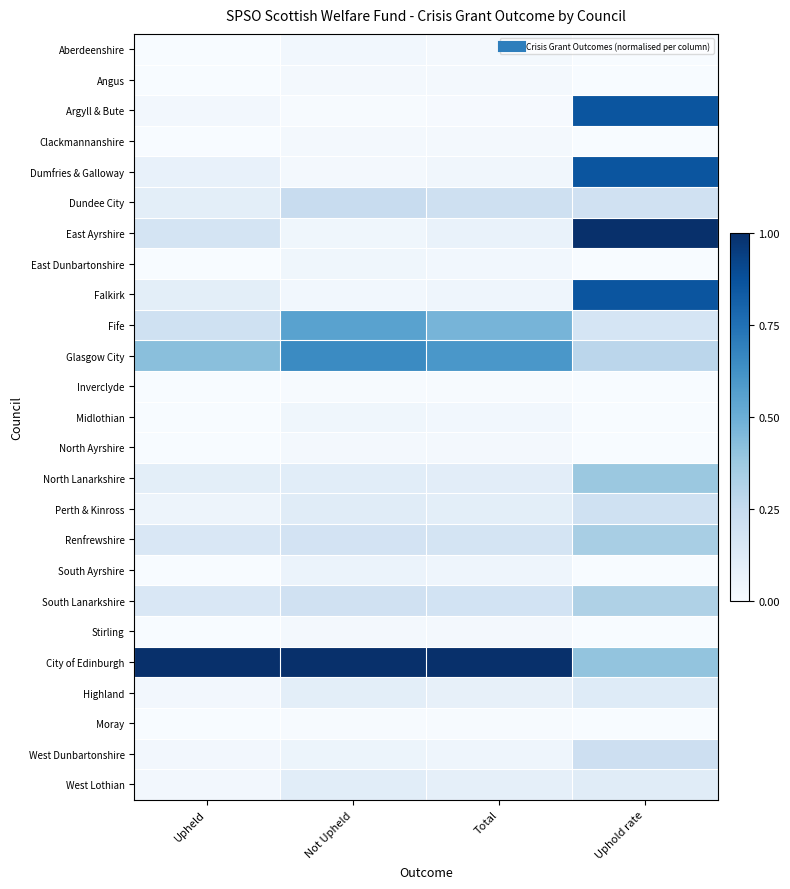

Reading left to right, transcribe all the data shown in this chart.

Aberdeenshire: Upheld=0.0	Not Upheld=0.0	Total=0.0	Uphold rate=0.0
Angus: Upheld=0.0	Not Upheld=0.0	Total=0.0	Uphold rate=0.0
Argyll & Bute: Upheld=0.0	Not Upheld=0.0	Total=0.0	Uphold rate=0.9
Clackmannanshire: Upheld=0.0	Not Upheld=0.0	Total=0.0	Uphold rate=0.0
Dumfries & Galloway: Upheld=0.1	Not Upheld=0.0	Total=0.0	Uphold rate=0.9
Dundee City: Upheld=0.1	Not Upheld=0.2	Total=0.2	Uphold rate=0.2
East Ayrshire: Upheld=0.2	Not Upheld=0.0	Total=0.1	Uphold rate=1.0
East Dunbartonshire: Upheld=0.0	Not Upheld=0.0	Total=0.0	Uphold rate=0.0
Falkirk: Upheld=0.1	Not Upheld=0.0	Total=0.0	Uphold rate=0.9
Fife: Upheld=0.2	Not Upheld=0.6	Total=0.5	Uphold rate=0.2
Glasgow City: Upheld=0.4	Not Upheld=0.7	Total=0.6	Uphold rate=0.3
Inverclyde: Upheld=0.0	Not Upheld=0.0	Total=0.0	Uphold rate=0.0
Midlothian: Upheld=0.0	Not Upheld=0.0	Total=0.0	Uphold rate=0.0
North Ayrshire: Upheld=0.0	Not Upheld=0.0	Total=0.0	Uphold rate=0.0
North Lanarkshire: Upheld=0.1	Not Upheld=0.1	Total=0.1	Uphold rate=0.4
Perth & Kinross: Upheld=0.1	Not Upheld=0.1	Total=0.1	Uphold rate=0.2
Renfrewshire: Upheld=0.1	Not Upheld=0.2	Total=0.2	Uphold rate=0.3
South Ayrshire: Upheld=0.0	Not Upheld=0.1	Total=0.0	Uphold rate=0.0
South Lanarkshire: Upheld=0.1	Not Upheld=0.2	Total=0.2	Uphold rate=0.3
Stirling: Upheld=0.0	Not Upheld=0.0	Total=0.0	Uphold rate=0.0
City of Edinburgh: Upheld=1.0	Not Upheld=1.0	Total=1.0	Uphold rate=0.4
Highland: Upheld=0.0	Not Upheld=0.1	Total=0.1	Uphold rate=0.1
Moray: Upheld=0.0	Not Upheld=0.0	Total=0.0	Uphold rate=0.0
West Dunbartonshire: Upheld=0.0	Not Upheld=0.1	Total=0.0	Uphold rate=0.2
West Lothian: Upheld=0.0	Not Upheld=0.1	Total=0.1	Uphold rate=0.1